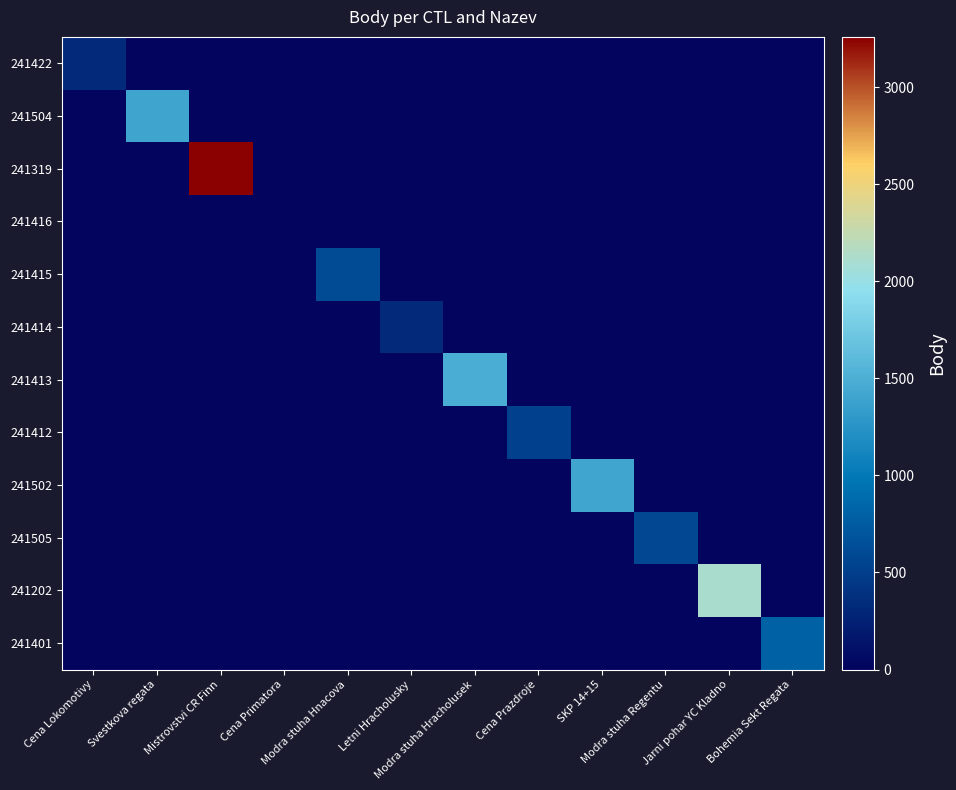

At Cena Primatora, list the series in order from largest to smallest.

241422, 241504, 241319, 241416, 241415, 241414, 241413, 241412, 241502, 241505, 241202, 241401